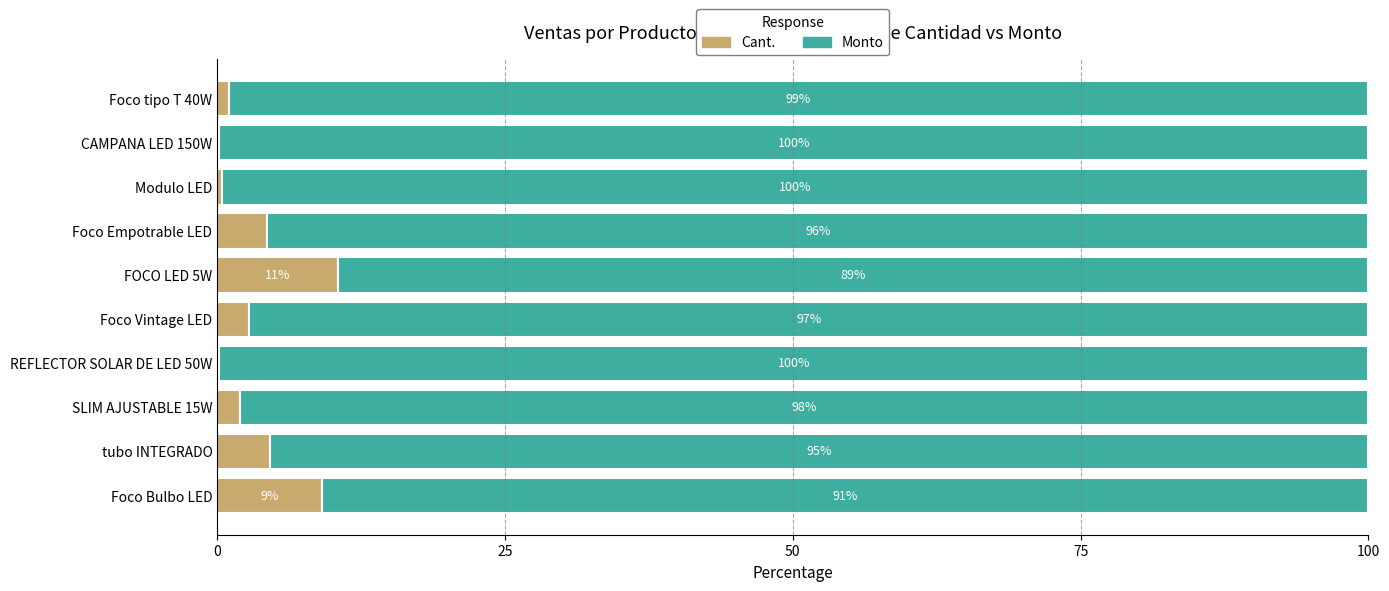

What is the total value across all series at Foco Empotrable LED?

100.0